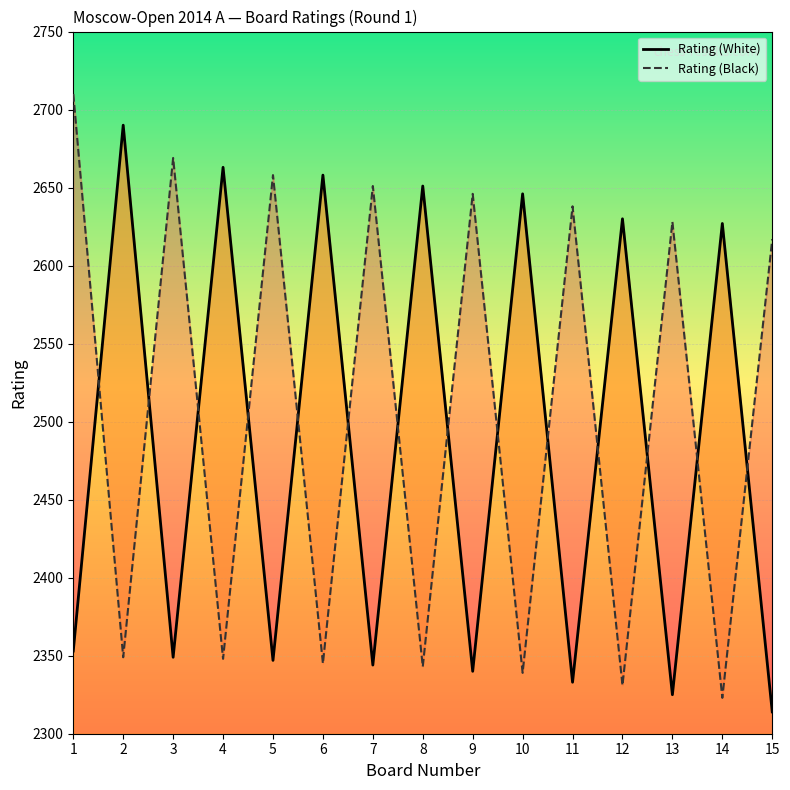

Is this an area chart (filled region under the line)?

No